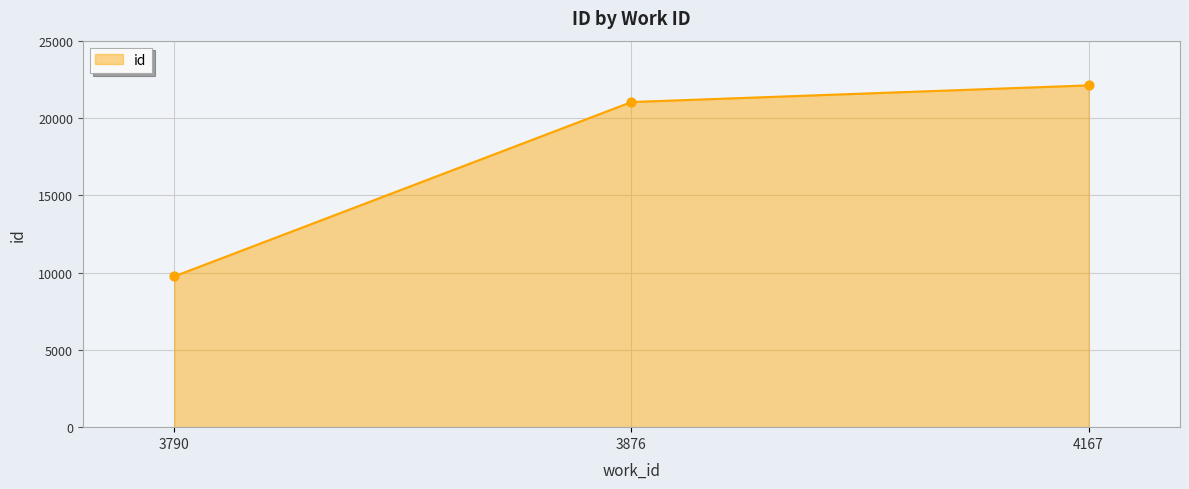

What is the change in value from 3790 to 3876?

+11277